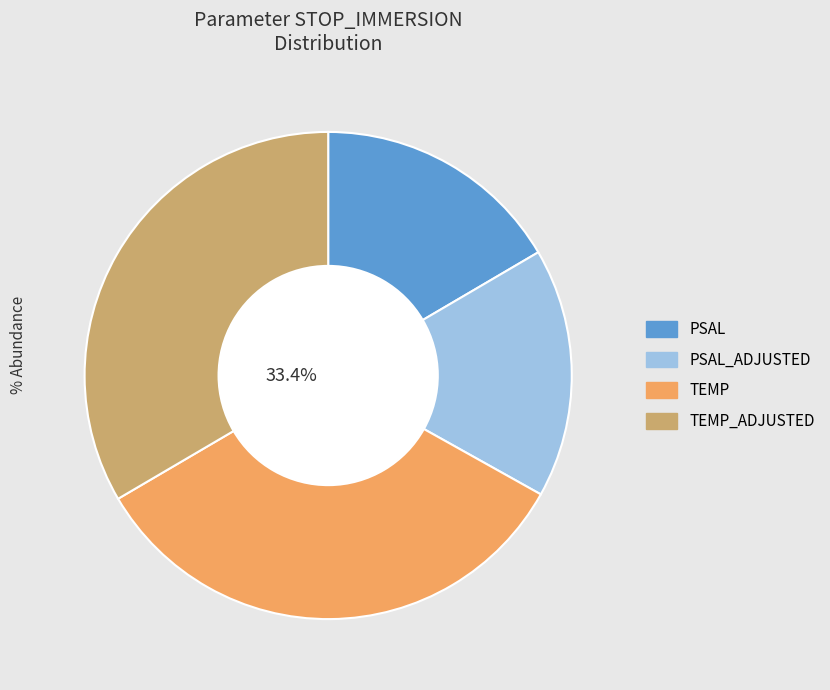

Does TEMP account for over 50% of the chart?

No